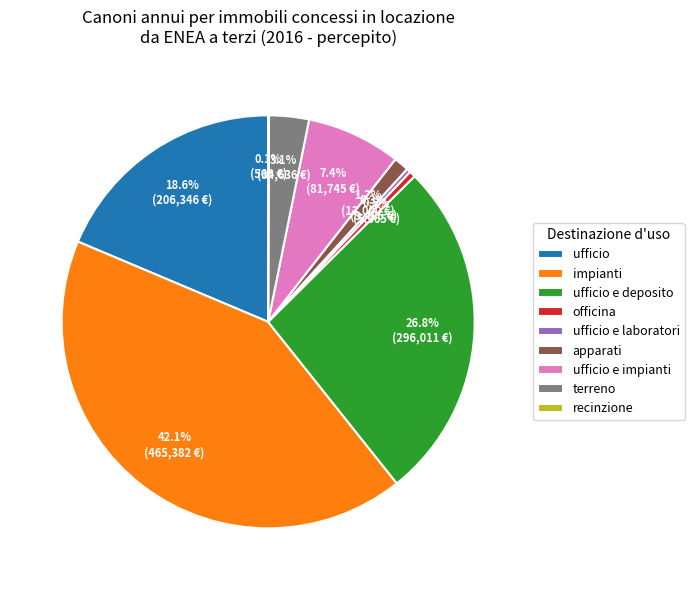

To the nearest percent, what is the difference between the largest and smallest slice percentages?

42%